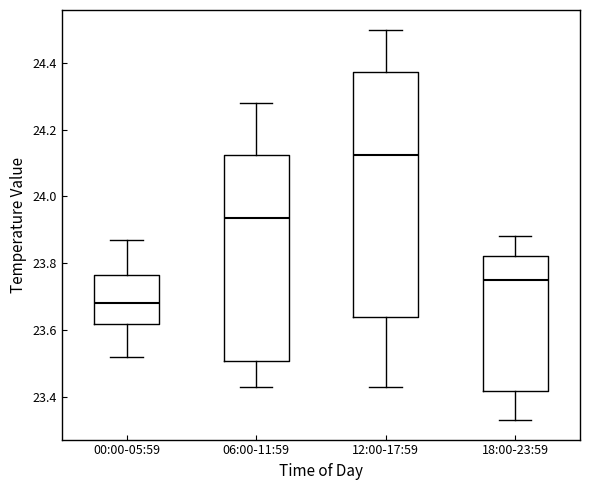

Reading left to right, read every box against the y-axis: the position of its median line, the range the box covers, and the ends of its whiskers. The values are not printed on the chart, so give them approximately, as read against the axis.

00:00-05:59: median 23.68, box 23.62 to 23.76, whiskers 23.52 to 23.88
06:00-11:59: median 23.94, box 23.50 to 24.12, whiskers 23.44 to 24.28
12:00-17:59: median 24.12, box 23.64 to 24.38, whiskers 23.44 to 24.50
18:00-23:59: median 23.76, box 23.42 to 23.82, whiskers 23.34 to 23.88